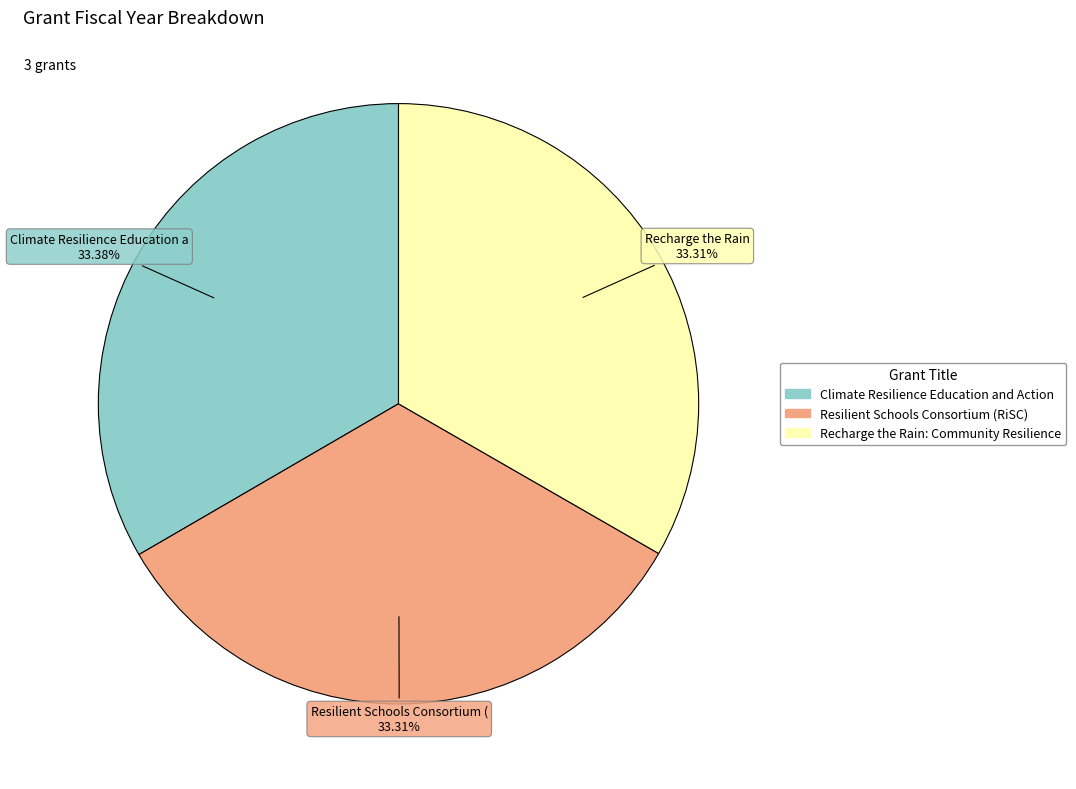

Is there any slice that represents more than half of the pie?

No